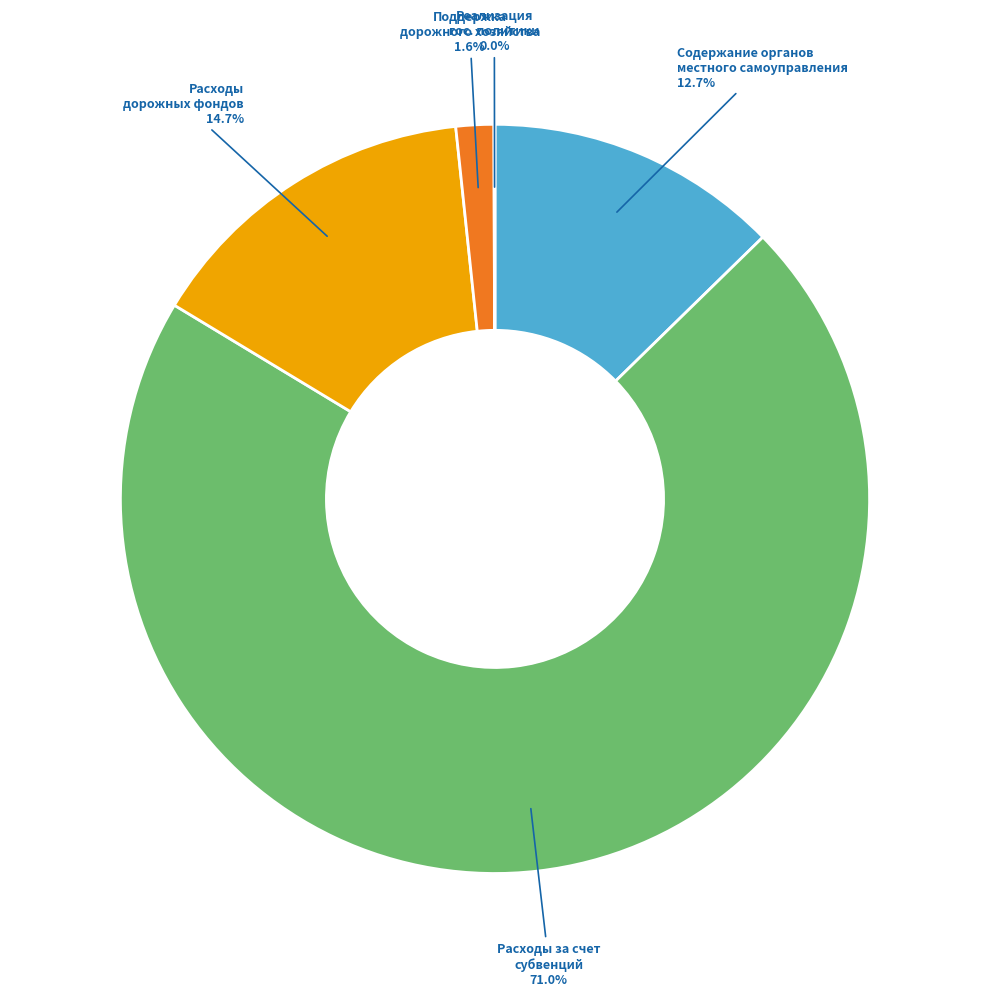

Which category accounts for the majority?

Расходы за счет субвенций